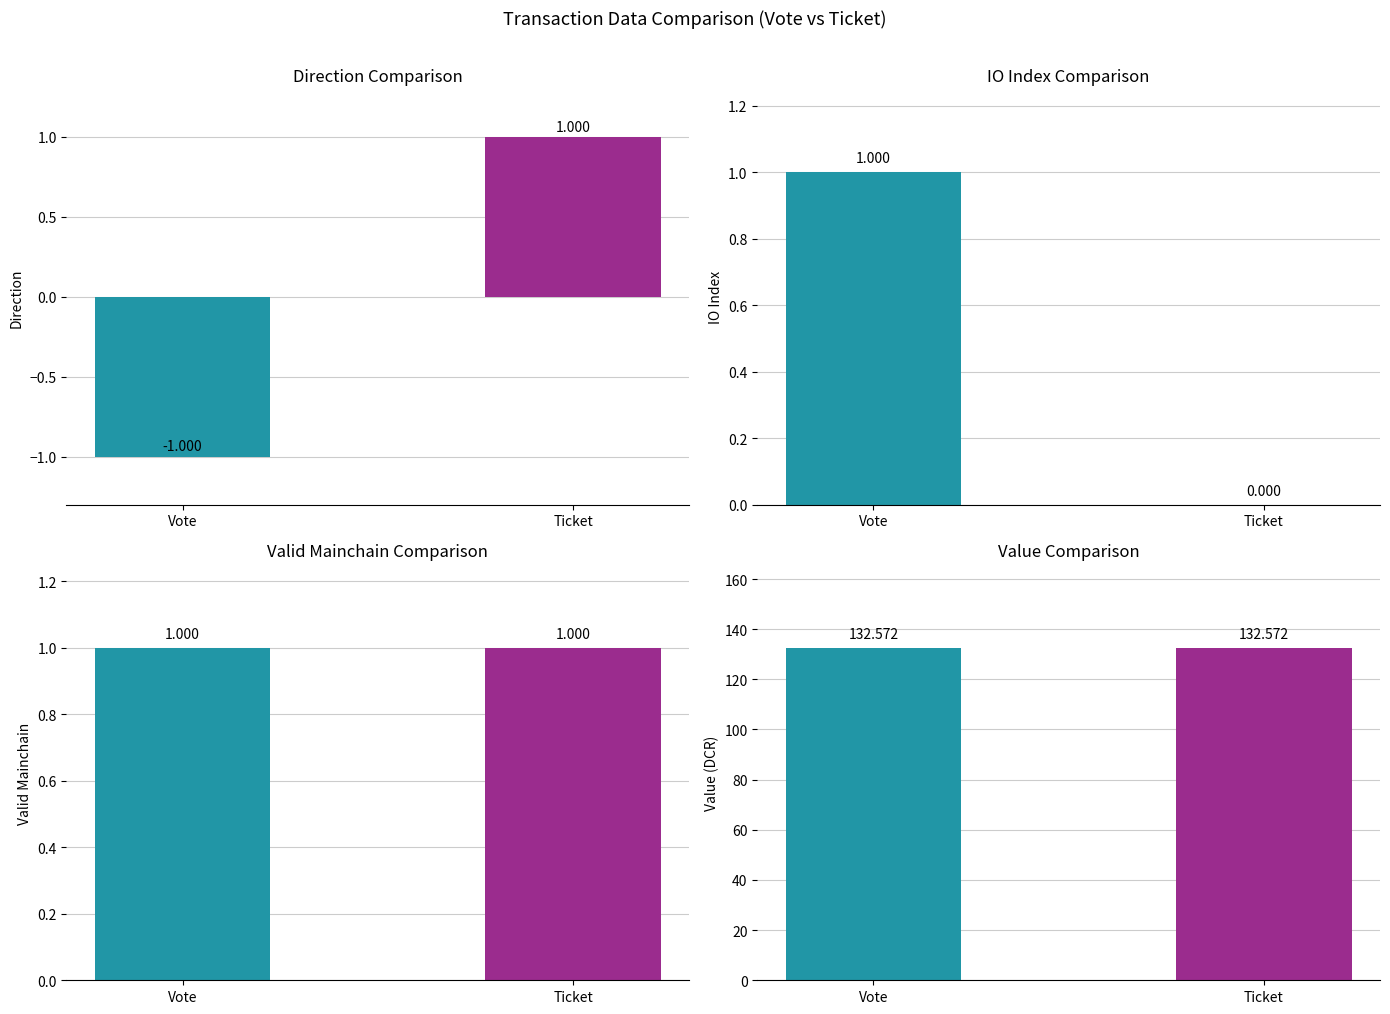

What are all the series names shown in the legend?

direction, io_index, valid_mainchain, value